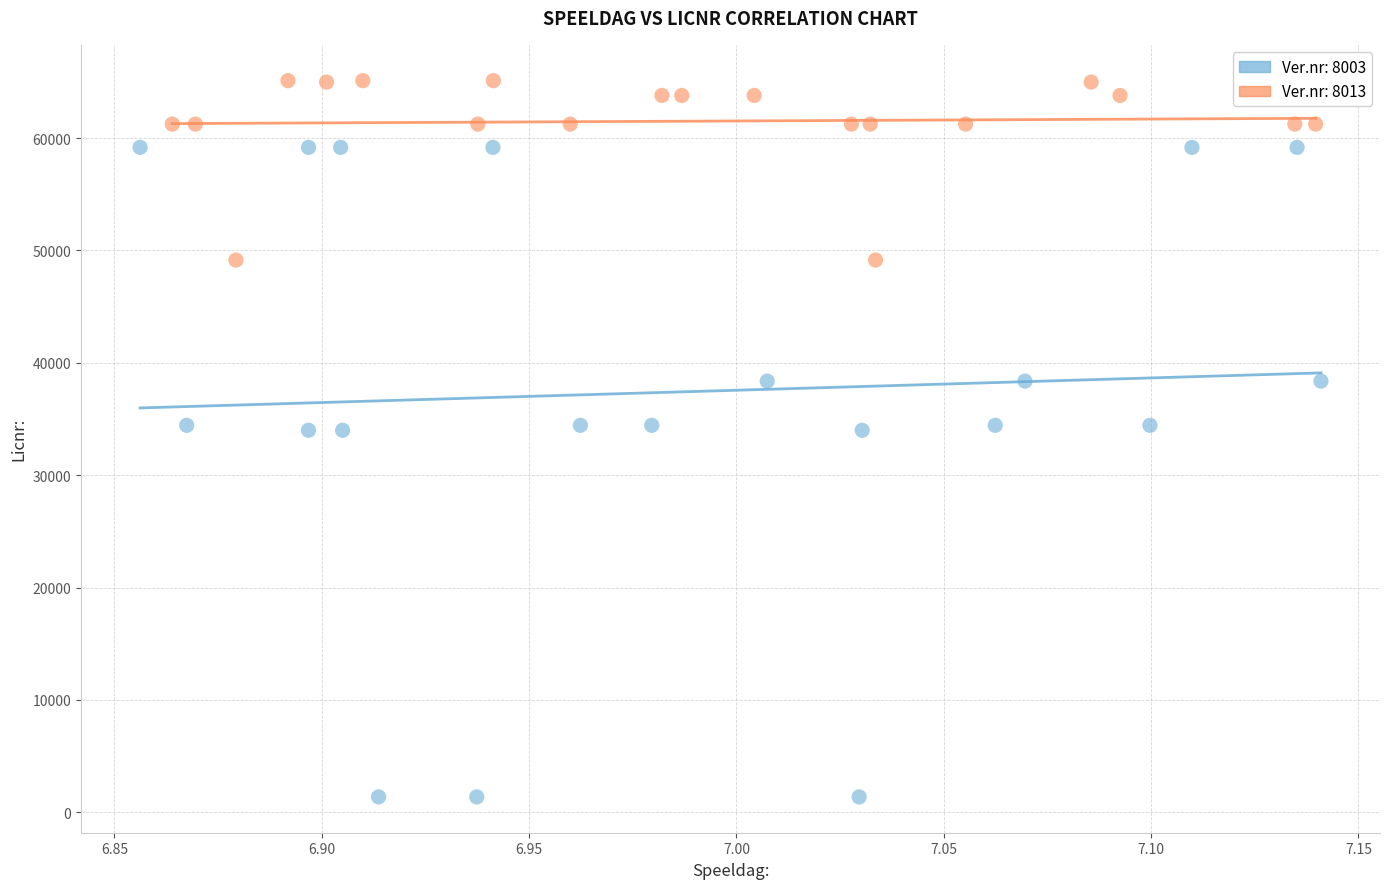

Which series contains the highest Y value?

Ver.nr: 8013